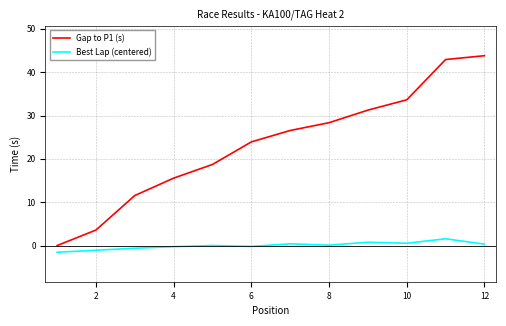

List the series in order of their overall mean, lowest first.

Best Lap (centered), Gap to P1 (s)